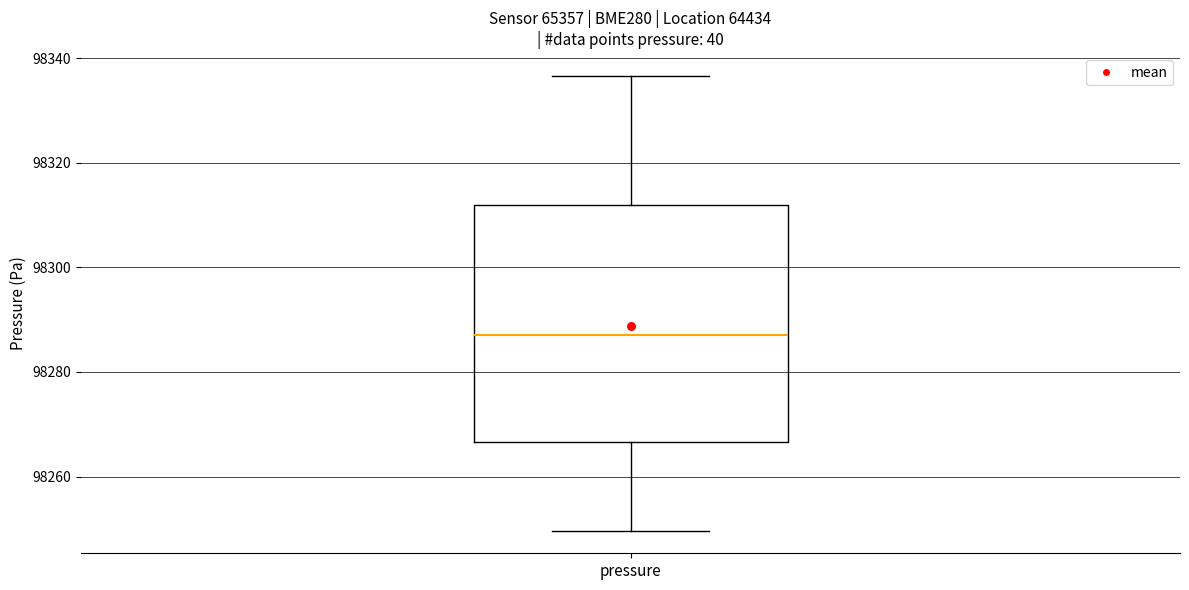

Where does the upper whisker of the box for pressure end on the y-axis? The values are not printed on the chart, so give them approximately, as read against the axis.

98336